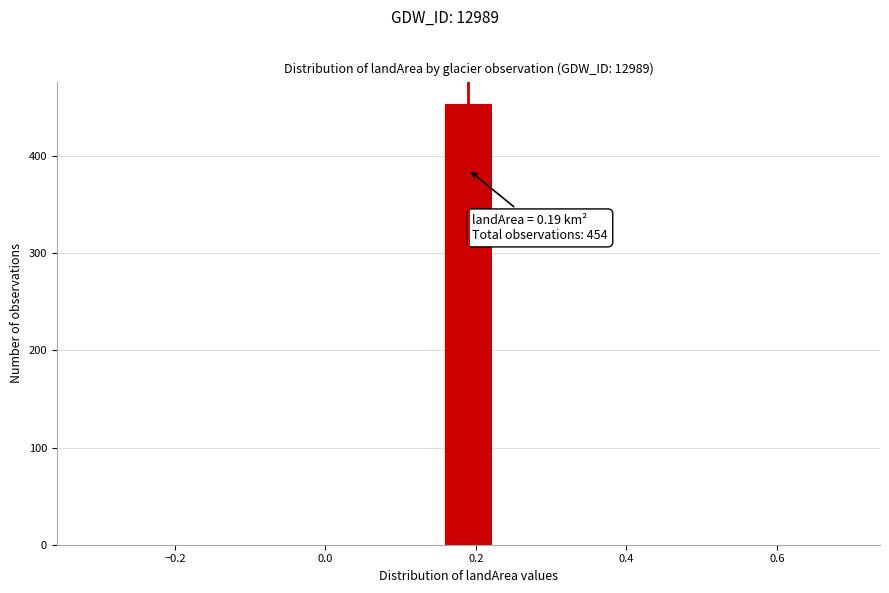

Read against the x-axis, roughly where is the centre of the tallest bar?

0.20